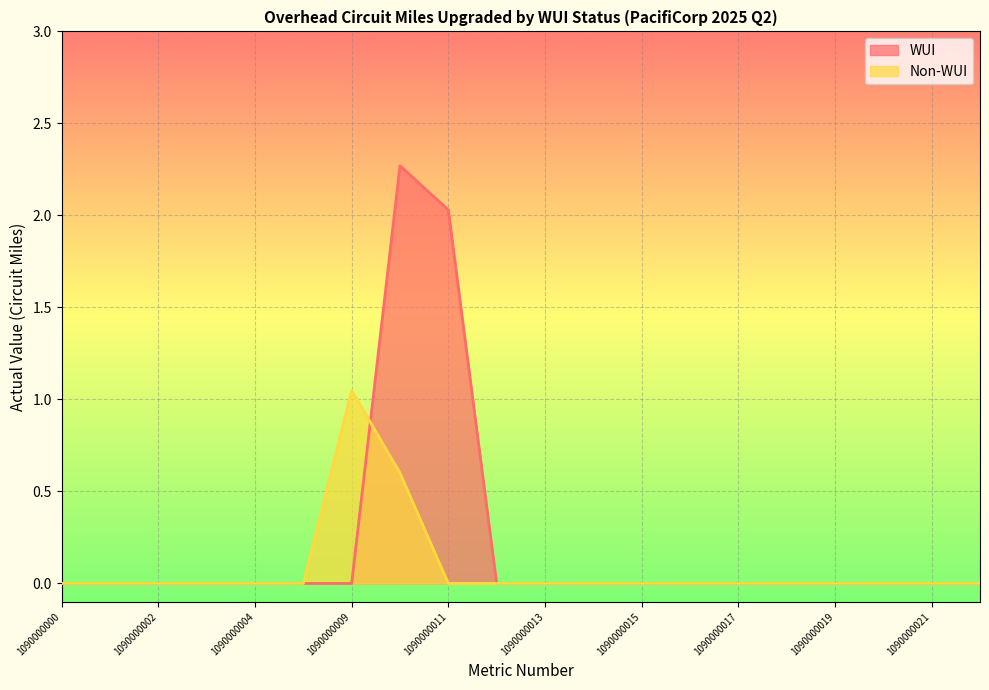

Rank the categories by WUI value from highest to lowest.

1090000010, 1090000011, 1090000000, 1090000001, 1090000002, 1090000003, 1090000004, 1090000005, 1090000009, 1090000012, 1090000013, 1090000014, 1090000015, 1090000016, 1090000017, 1090000018, 1090000019, 1090000020, 1090000021, 1090000022